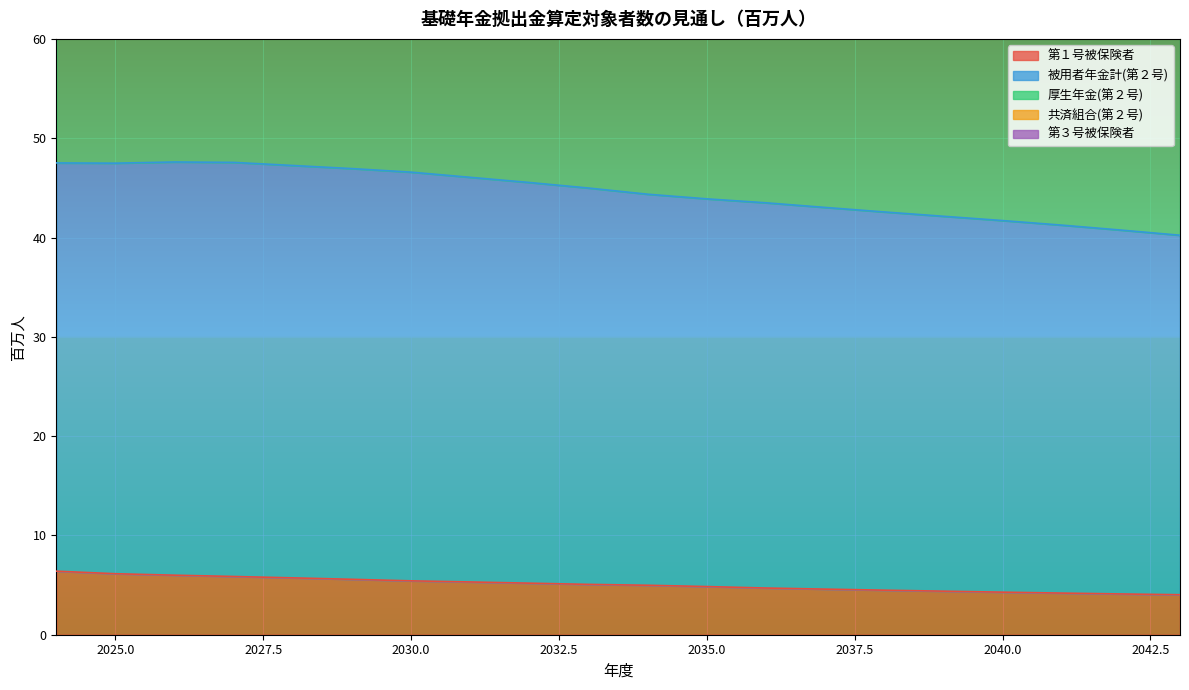

The 被用者年金計(第２号) series shows 121.7 at 2043. True or false?

False